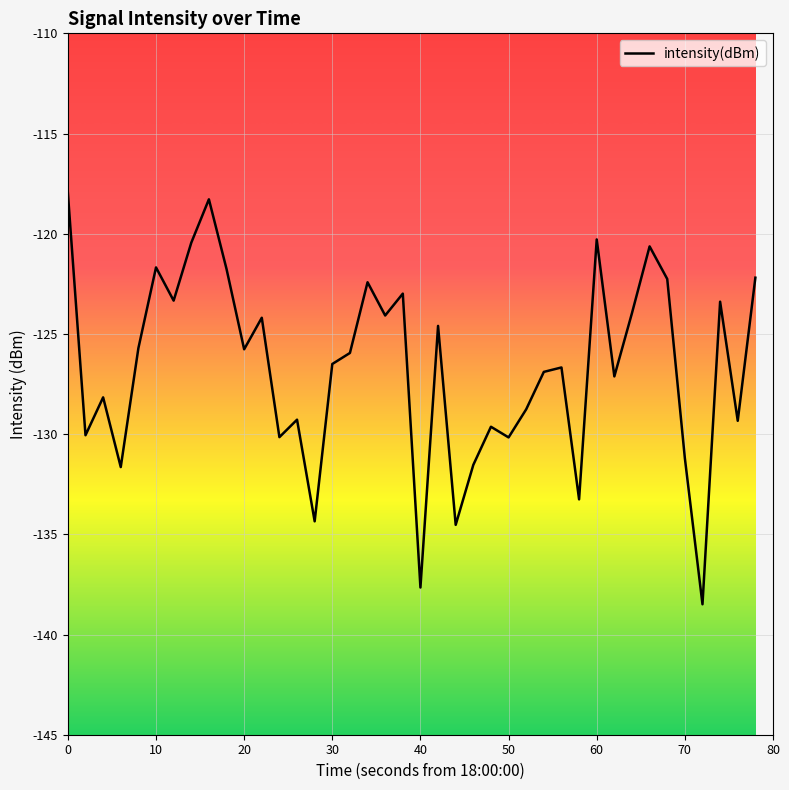

What is the maximum value shown in the chart?

-118.0